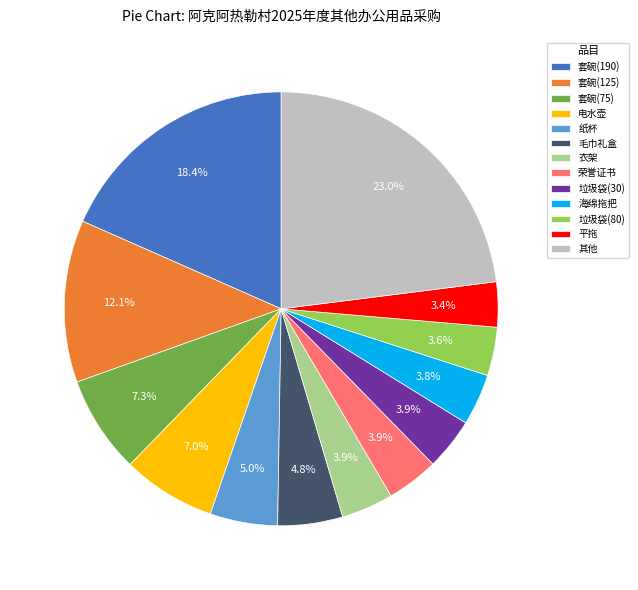

To the nearest percent, what is the average slice percentage?

8%